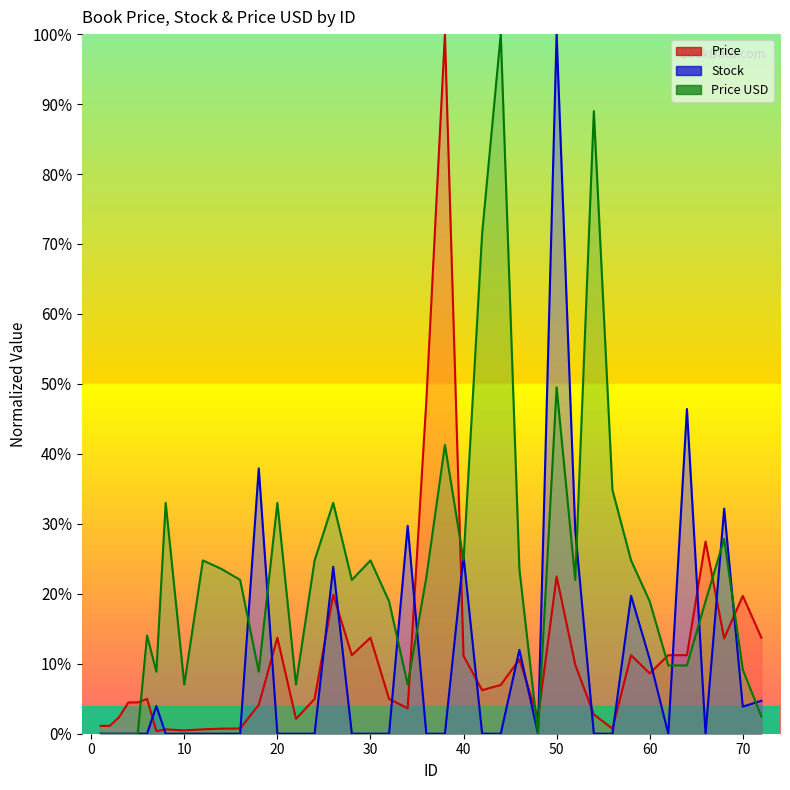

What is the average value of the Price series?

10.9